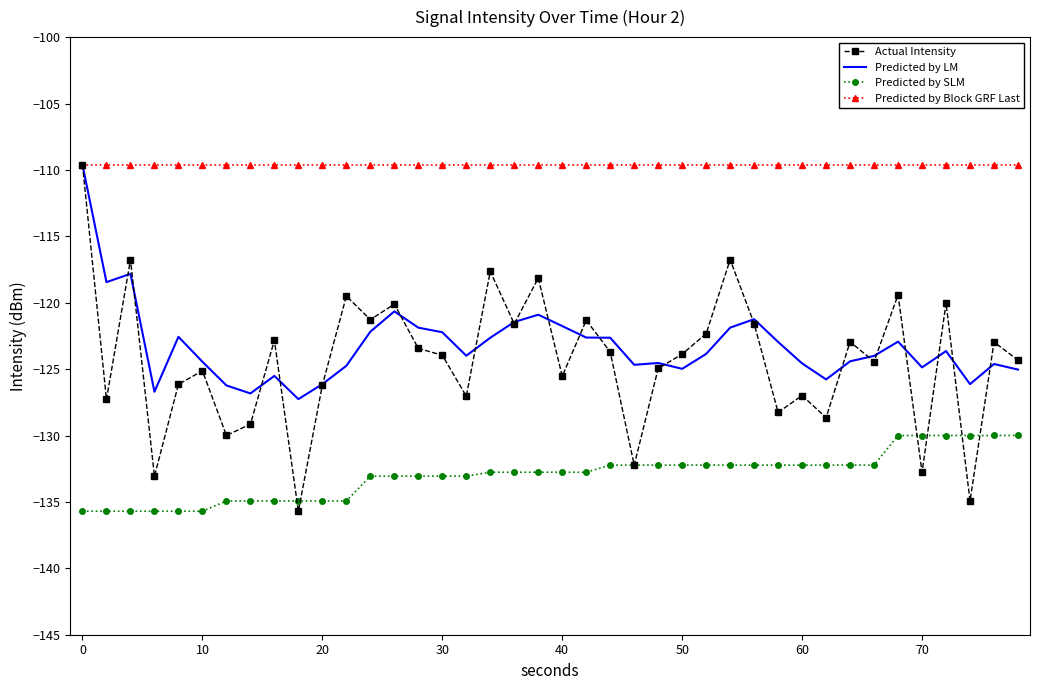

What is the minimum value for Predicted by SLM?

-135.7